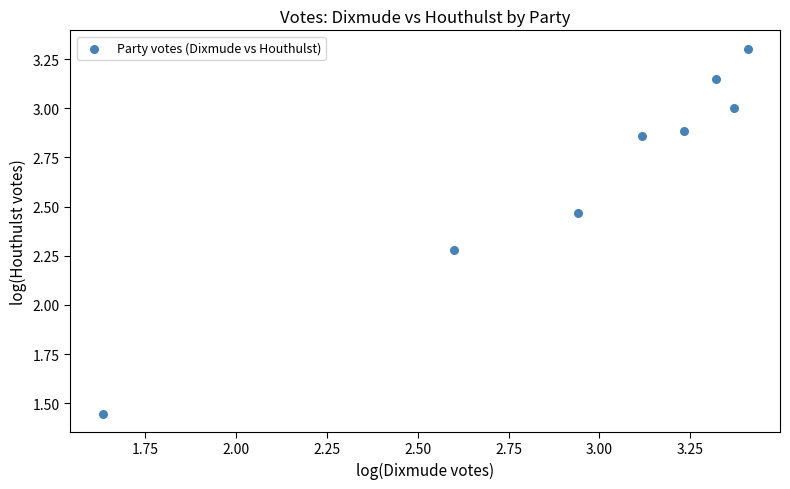

What is the range of Y values (max minus min)?

1.9